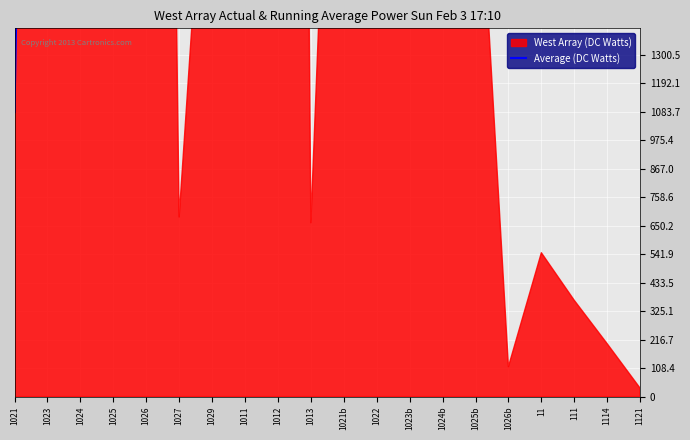

The value at 1023 is 7916. True or false?

True